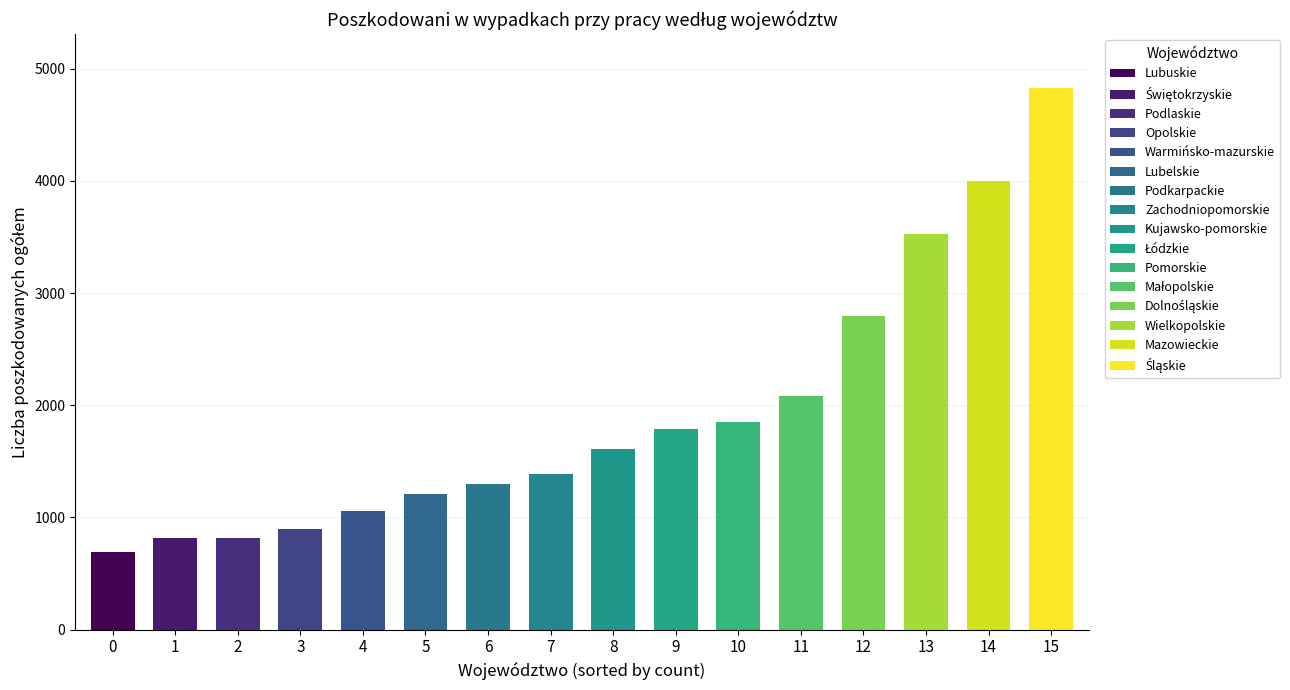

What is the change in value from Śląskie to Zachodniopomorskie?

-3440